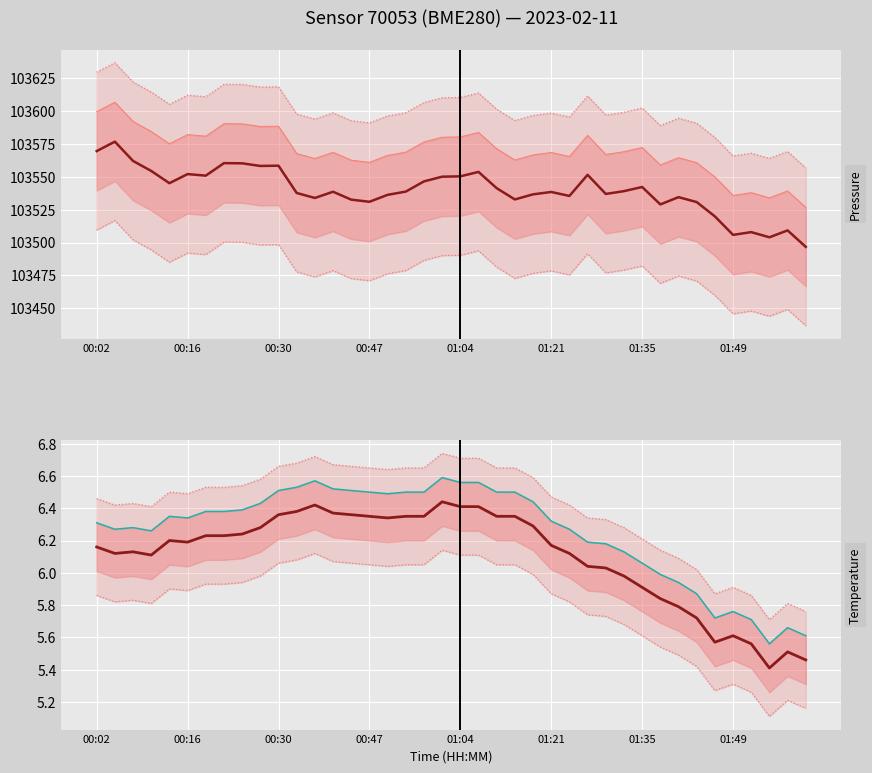

What is the maximum value shown in the chart?

103576.7